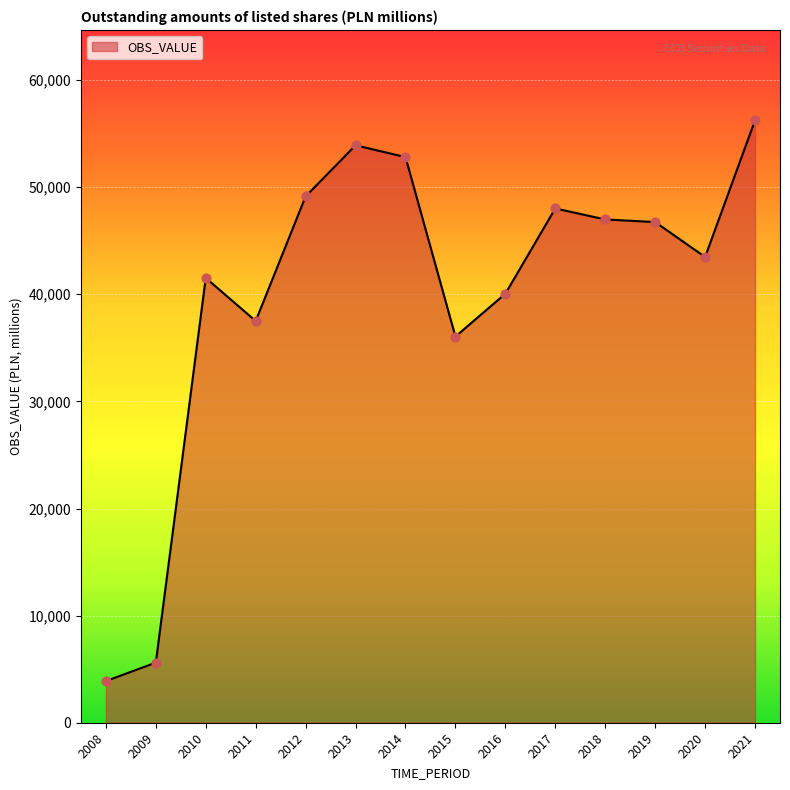

Between 2008 and 2020, which is larger?

2020